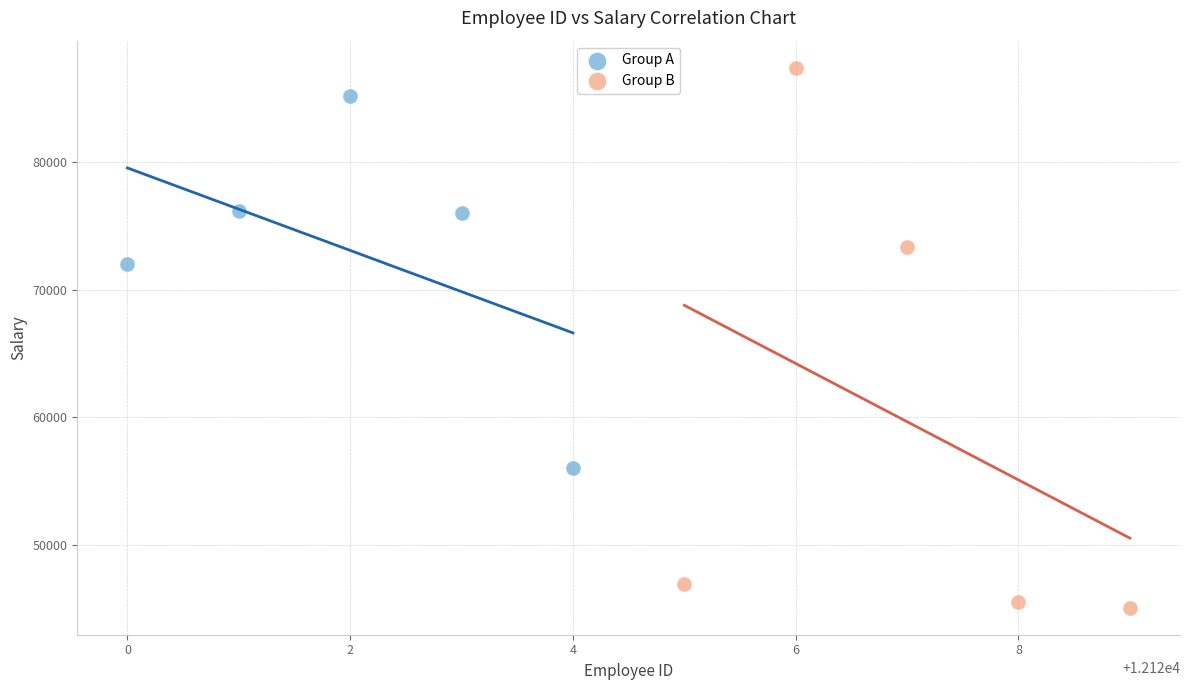

Which series reaches the minimum Y coordinate?

Group B